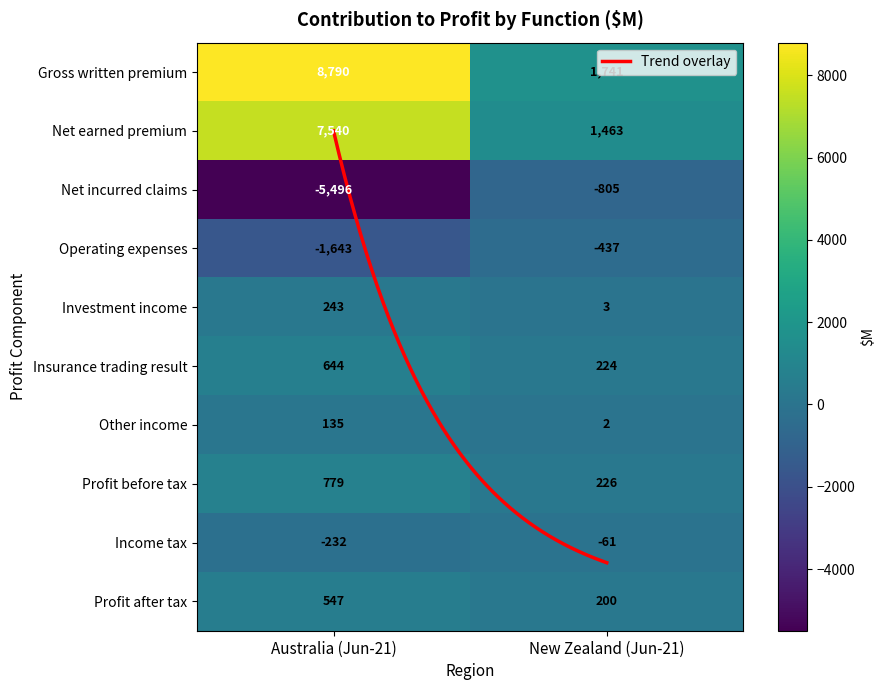

Which series has the largest total across all categories?

Gross written premium